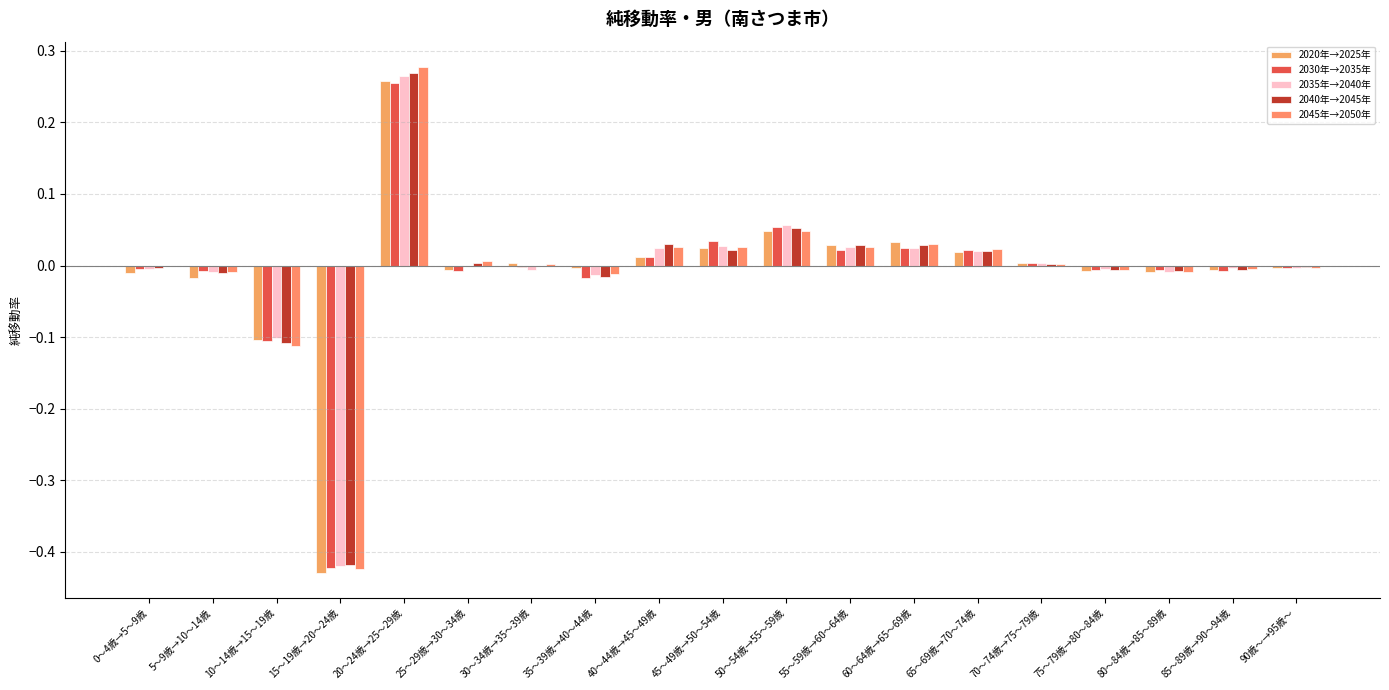

How many categories are shown in the chart?

19